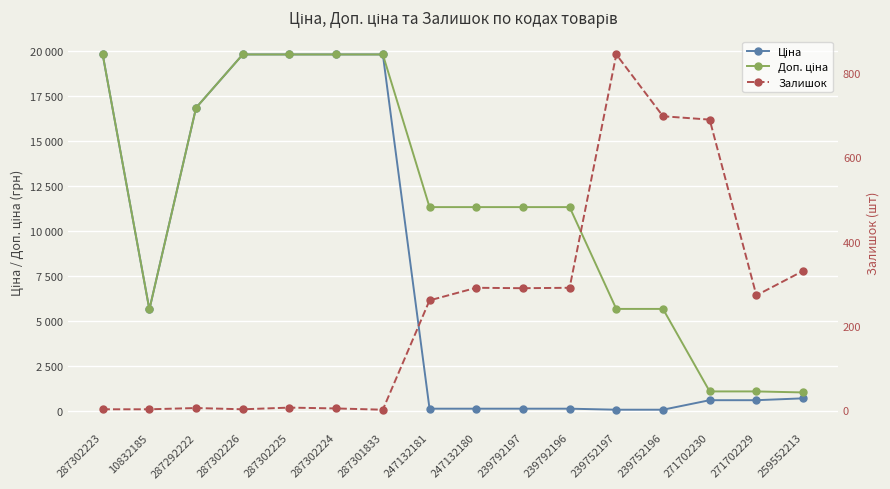

How many data points in Доп. ціна are less than 11334?

6